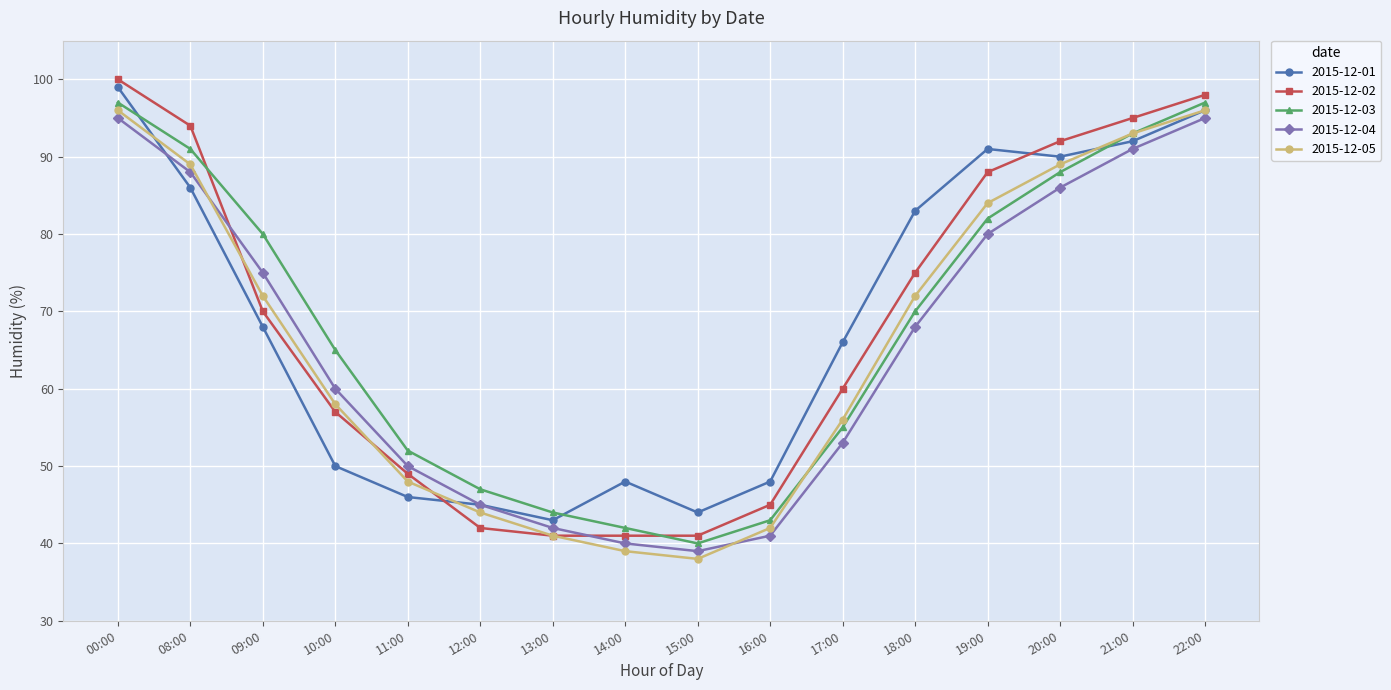

Reading left to right, extract all data points from this chart.

2015-12-01: 00:00=99	08:00=86	09:00=68	10:00=50	11:00=46	12:00=45	13:00=43	14:00=48	15:00=44	16:00=48	17:00=66	18:00=83	19:00=91	20:00=90	21:00=92	22:00=96
2015-12-02: 00:00=100	08:00=94	09:00=70	10:00=57	11:00=49	12:00=42	13:00=41	14:00=41	15:00=41	16:00=45	17:00=60	18:00=75	19:00=88	20:00=92	21:00=95	22:00=98
2015-12-03: 00:00=97	08:00=91	09:00=80	10:00=65	11:00=52	12:00=47	13:00=44	14:00=42	15:00=40	16:00=43	17:00=55	18:00=70	19:00=82	20:00=88	21:00=93	22:00=97
2015-12-04: 00:00=95	08:00=88	09:00=75	10:00=60	11:00=50	12:00=45	13:00=42	14:00=40	15:00=39	16:00=41	17:00=53	18:00=68	19:00=80	20:00=86	21:00=91	22:00=95
2015-12-05: 00:00=96	08:00=89	09:00=72	10:00=58	11:00=48	12:00=44	13:00=41	14:00=39	15:00=38	16:00=42	17:00=56	18:00=72	19:00=84	20:00=89	21:00=93	22:00=96